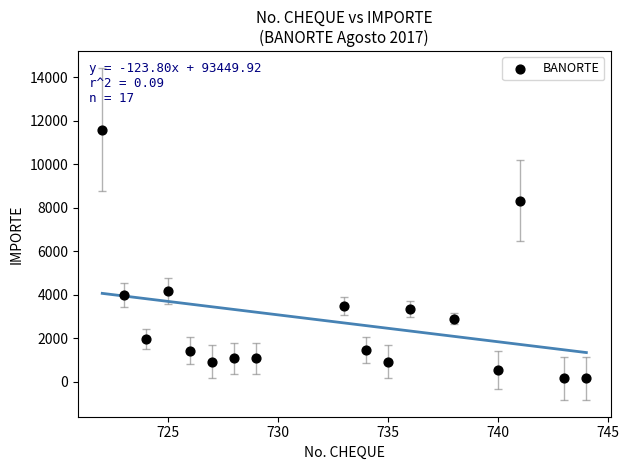

What is the range of X values (max minus min)?

22.0